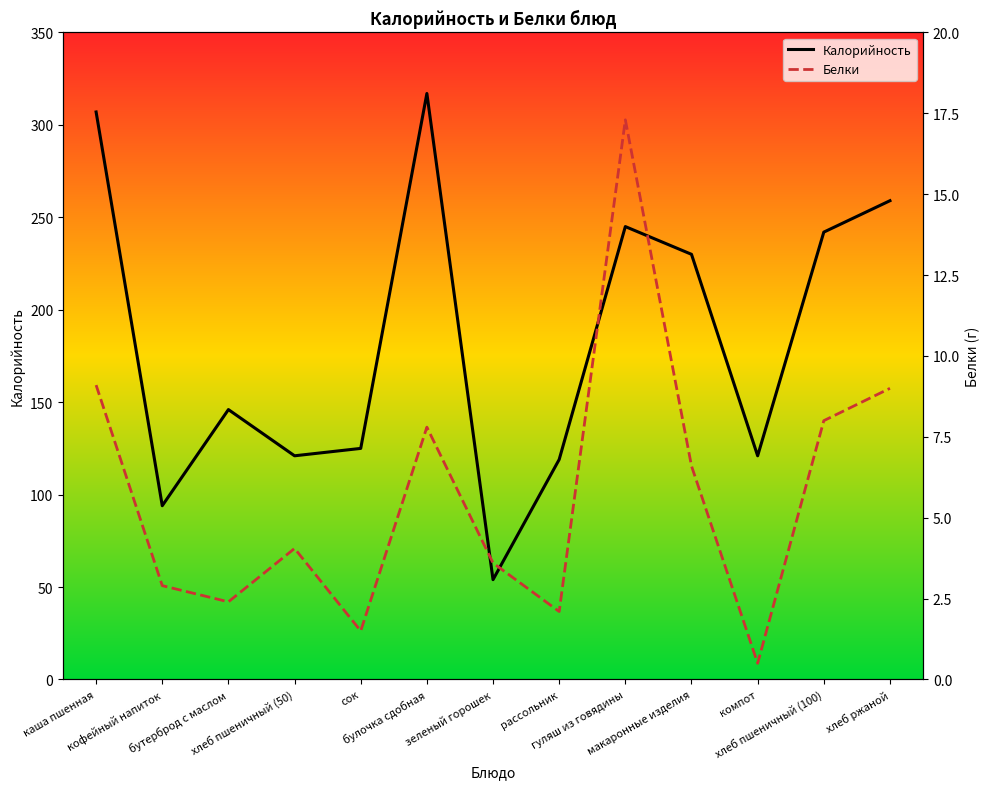

List the labels in order of Белки value, smallest first.

компот, сок, рассольник, бутерброд с маслом, кофейный напиток, зеленый горошек, хлеб пшеничный (50), макаронные изделия, булочка сдобная, хлеб пшеничный (100), хлеб ржаной, каша пшенная, гуляш из говядины